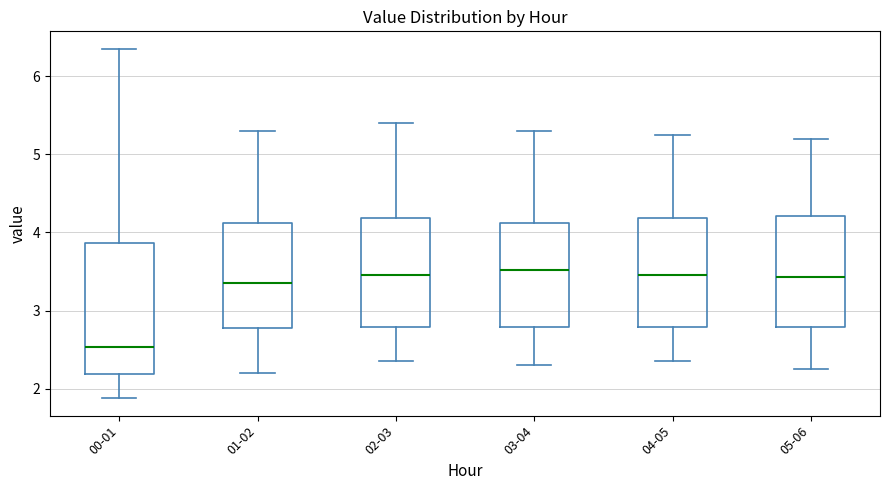

Reading left to right, read every box against the y-axis: the position of its median line, the range the box covers, and the ends of its whiskers. The values are not printed on the chart, so give them approximately, as read against the axis.

00-01: median 2.5, box 2.2 to 3.9, whiskers 1.9 to 6.4
01-02: median 3.4, box 2.8 to 4.1, whiskers 2.2 to 5.3
02-03: median 3.5, box 2.8 to 4.2, whiskers 2.4 to 5.4
03-04: median 3.5, box 2.8 to 4.1, whiskers 2.3 to 5.3
04-05: median 3.5, box 2.8 to 4.2, whiskers 2.4 to 5.3
05-06: median 3.4, box 2.8 to 4.2, whiskers 2.3 to 5.2